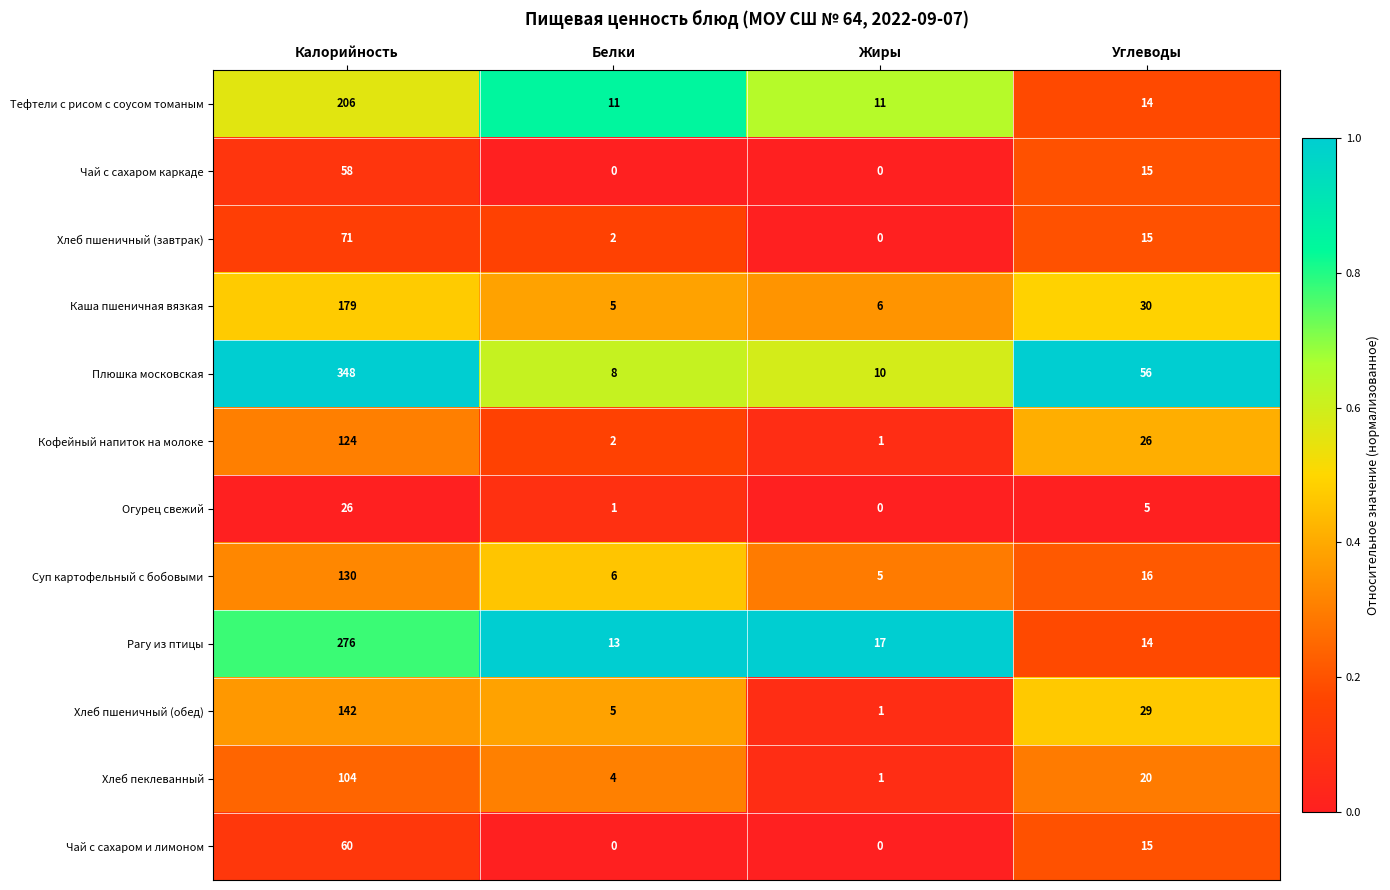

True or false: Кофейный напиток на молоке has a value of 17 at Углеводы.

False